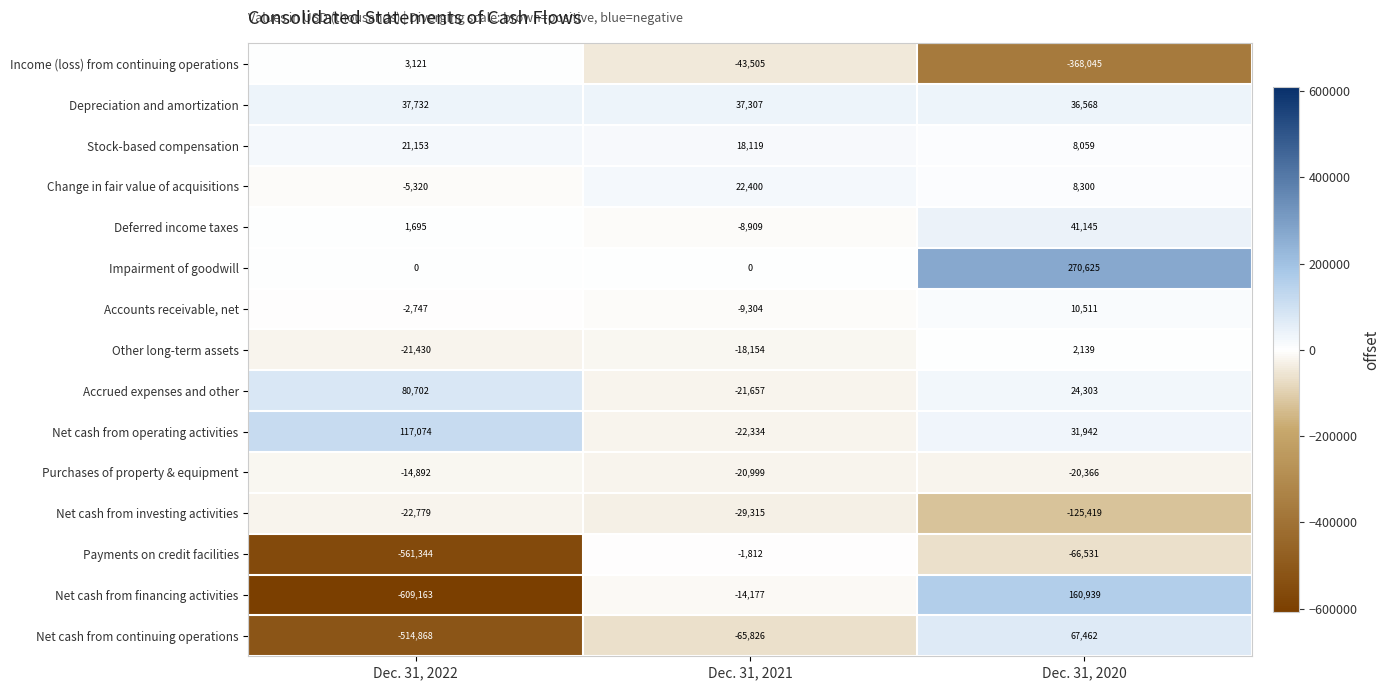

Count the Net cash from financing activities values in the range -609163 to 160939.

3